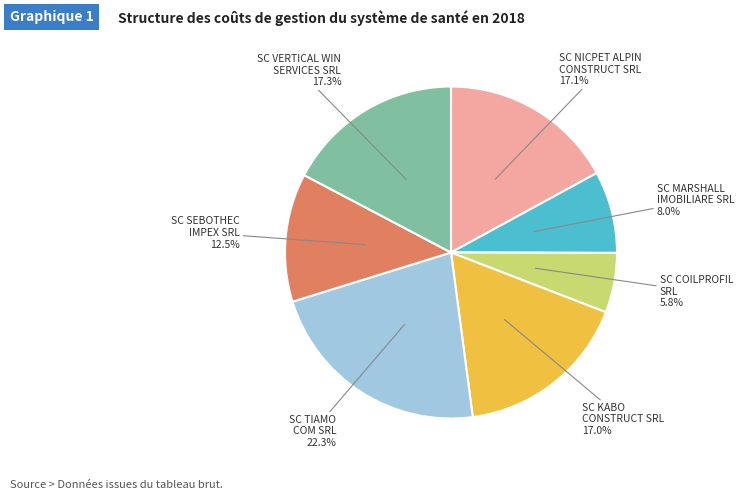

Is there any slice that represents more than half of the pie?

No